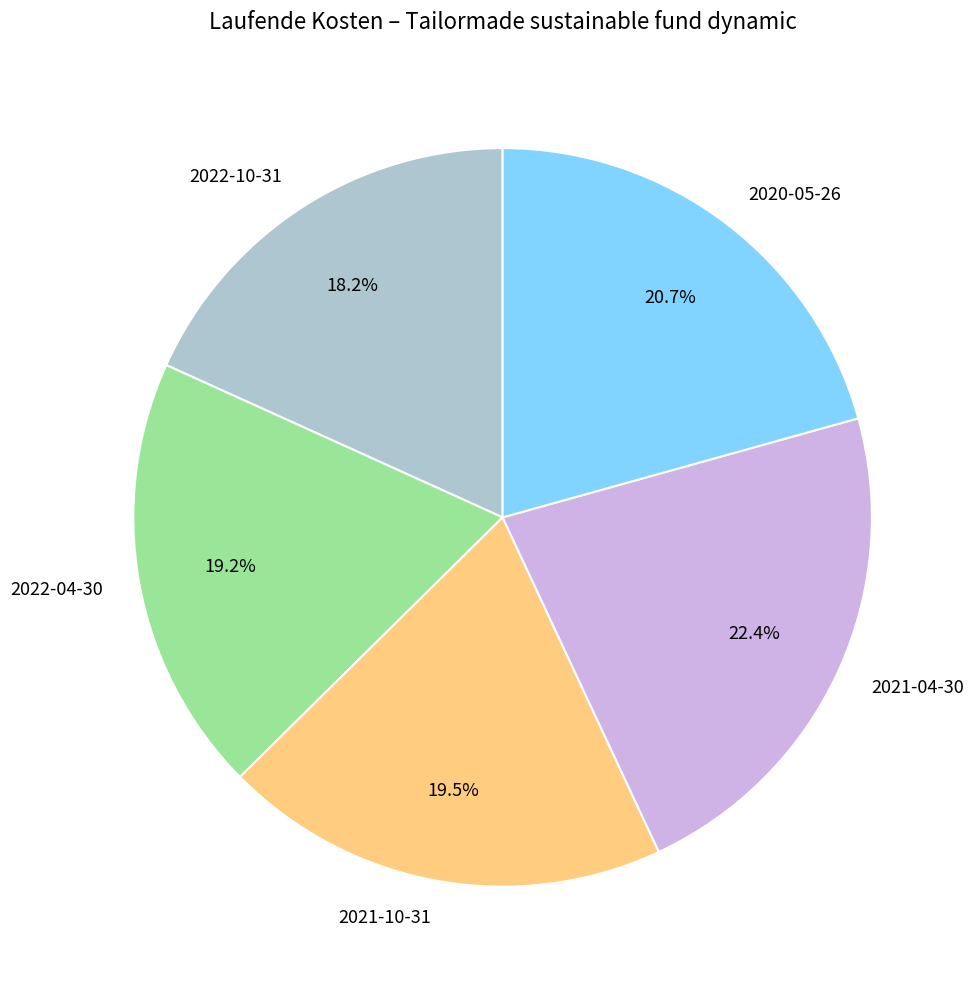

Which slice is the smallest?

2022-10-31